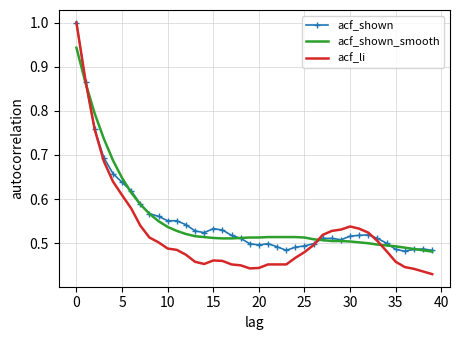

Which series has the largest range (max minus min)?

acf_li